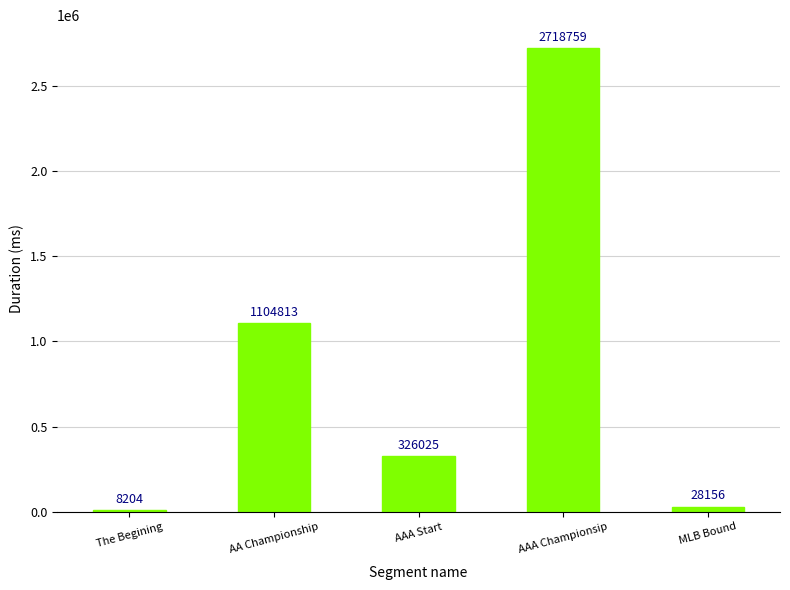

At which category does the chart reach its peak across all series?

AAA Championsip